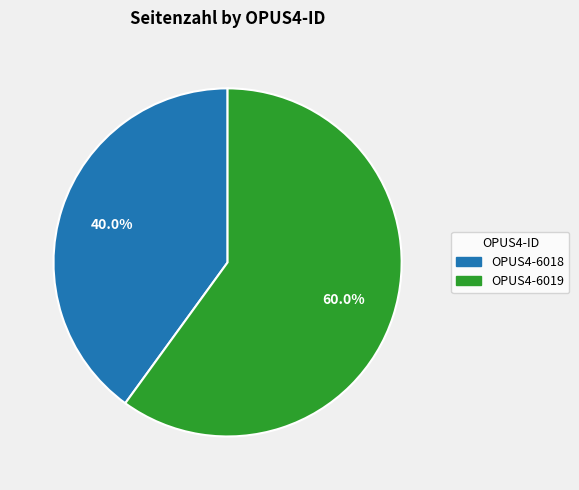

Which has a higher value, OPUS4-6019 or OPUS4-6018?

OPUS4-6019